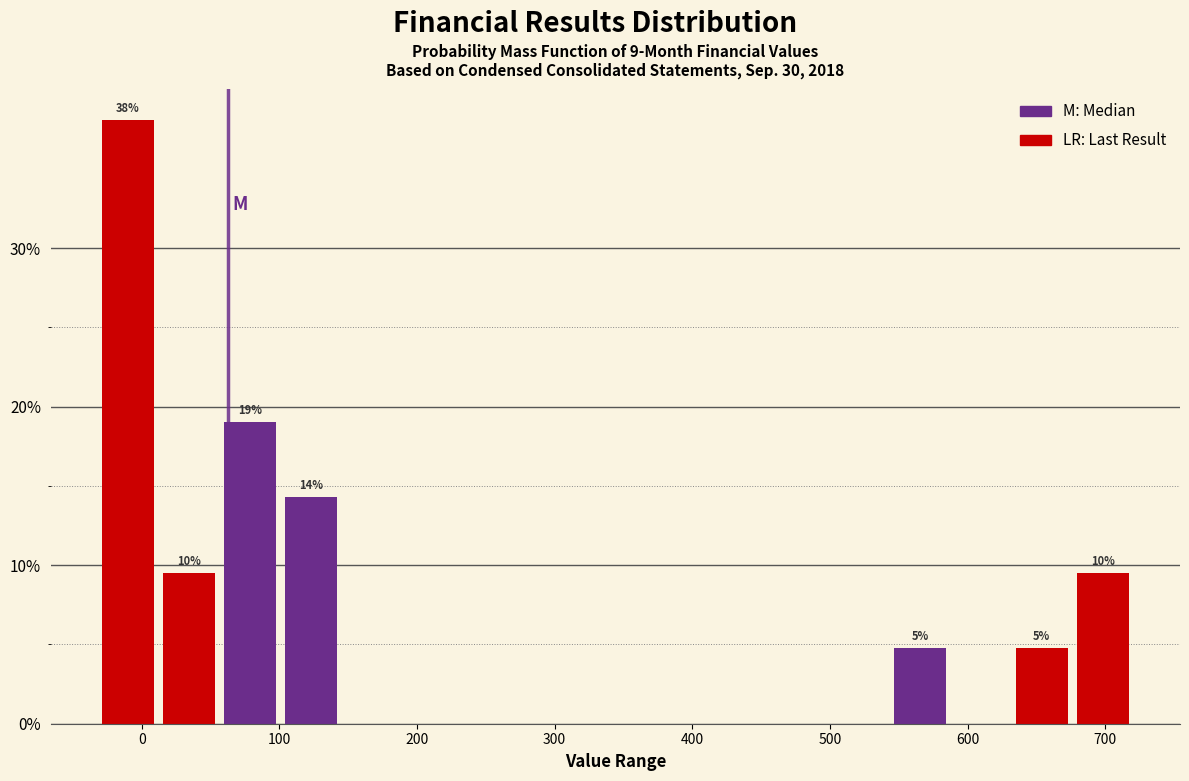

Over which range of the x-axis is the bar tallest?

-30 to 20